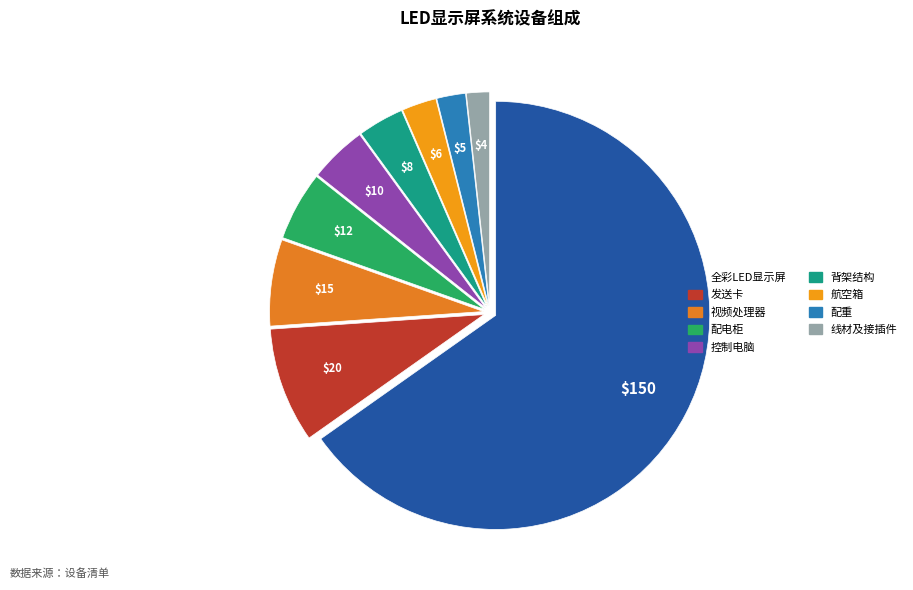

Is it true that 发送卡 is 1% of the pie?

False